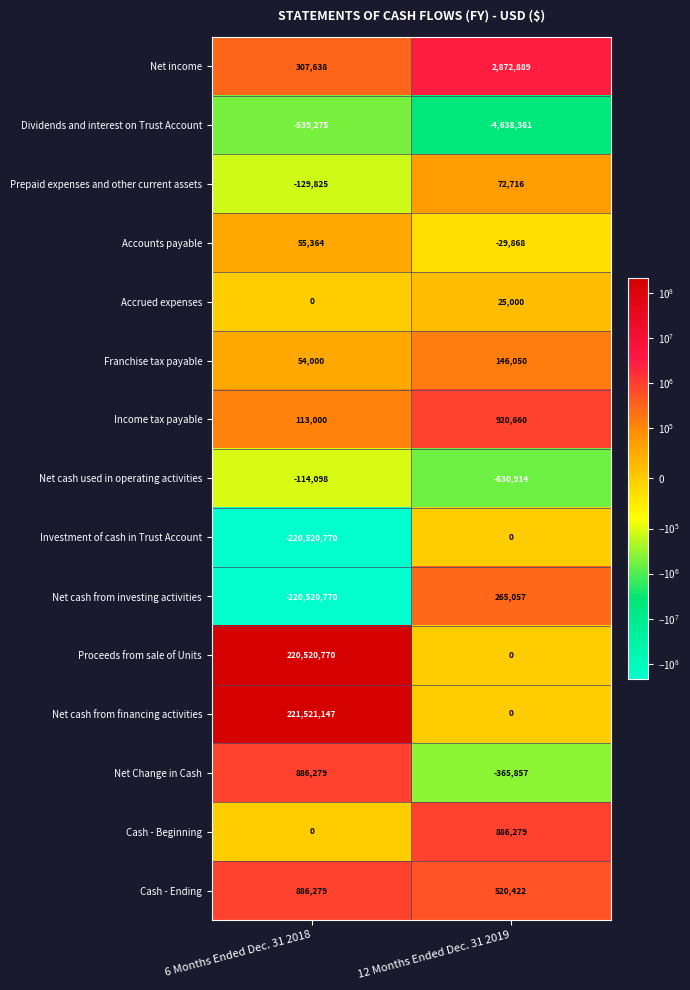

Reading left to right, transcribe all the data shown in this chart.

Net income: 307638	2872889
Dividends and interest on Trust Account: -539275	-4638361
Prepaid expenses and other current assets: -129825	72716
Accounts payable: 55364	-29868
Accrued expenses: 0	25000
Franchise tax payable: 54000	146050
Income tax payable: 113000	920660
Net cash used in operating activities: -114098	-630914
Investment of cash in Trust Account: -220520770	0
Net cash from investing activities: -220520770	265057
Proceeds from sale of Units: 220520770	0
Net cash from financing activities: 221521147	0
Net Change in Cash: 886279	-365857
Cash - Beginning: 0	886279
Cash - Ending: 886279	520422